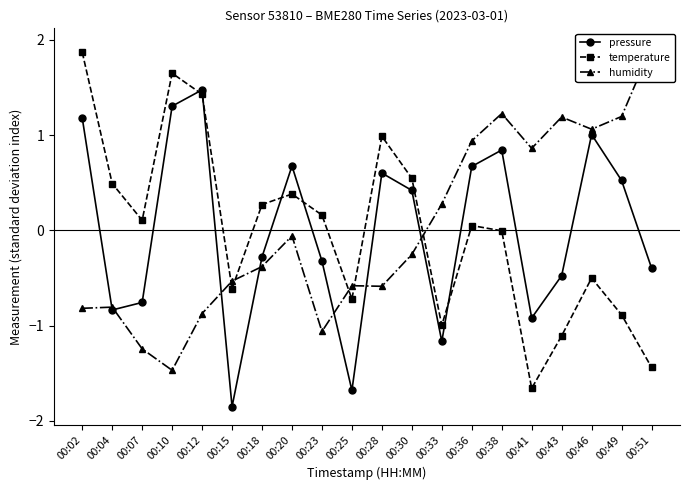

Is the value of temperature at 00:41 greater than the value of pressure at 00:30?

No